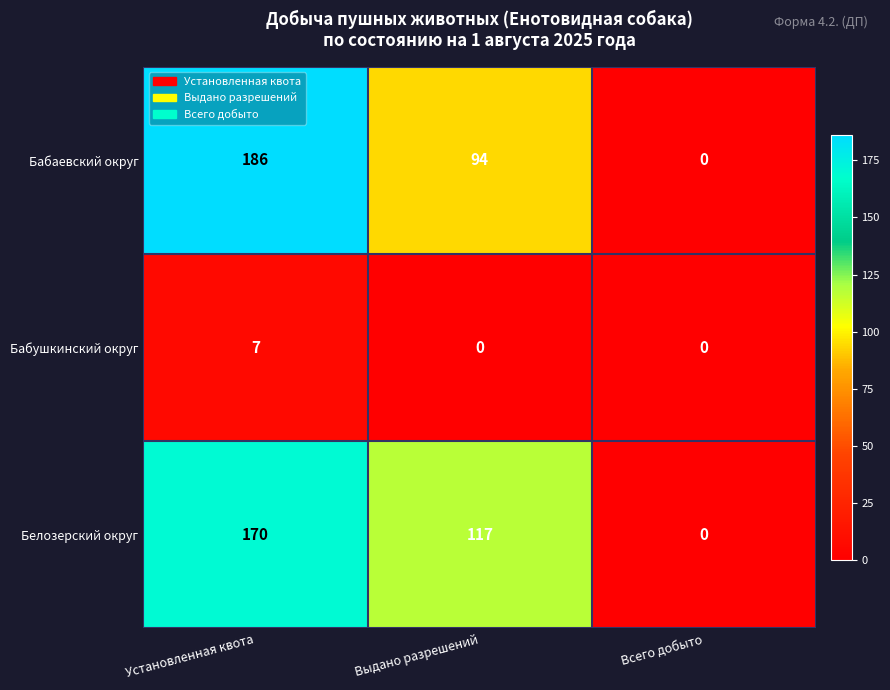

Which category has the lowest value in the Бабаевский округ series?

Всего добыто